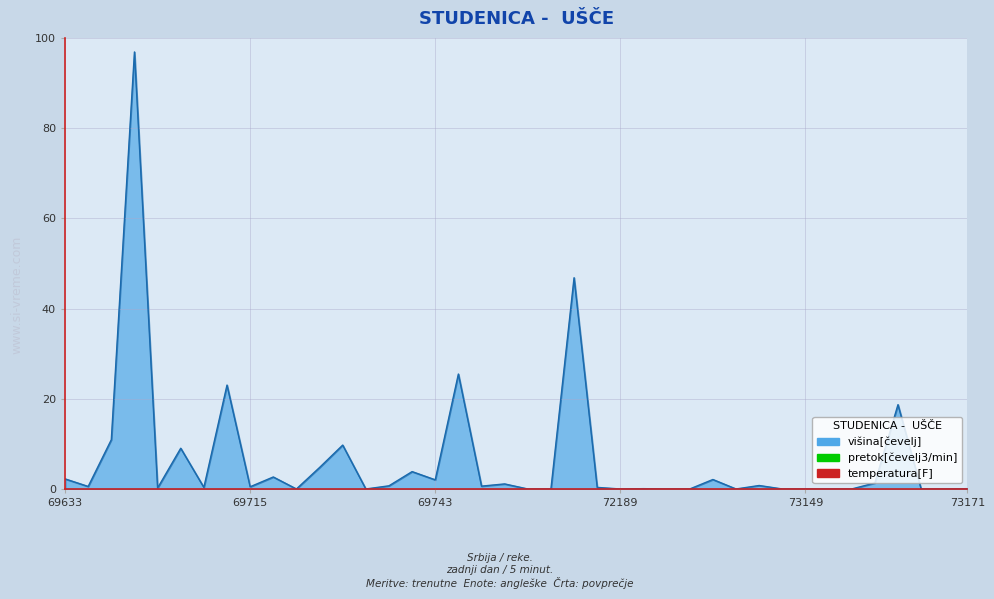

What is the difference between the maximum and minimum values?

96.9